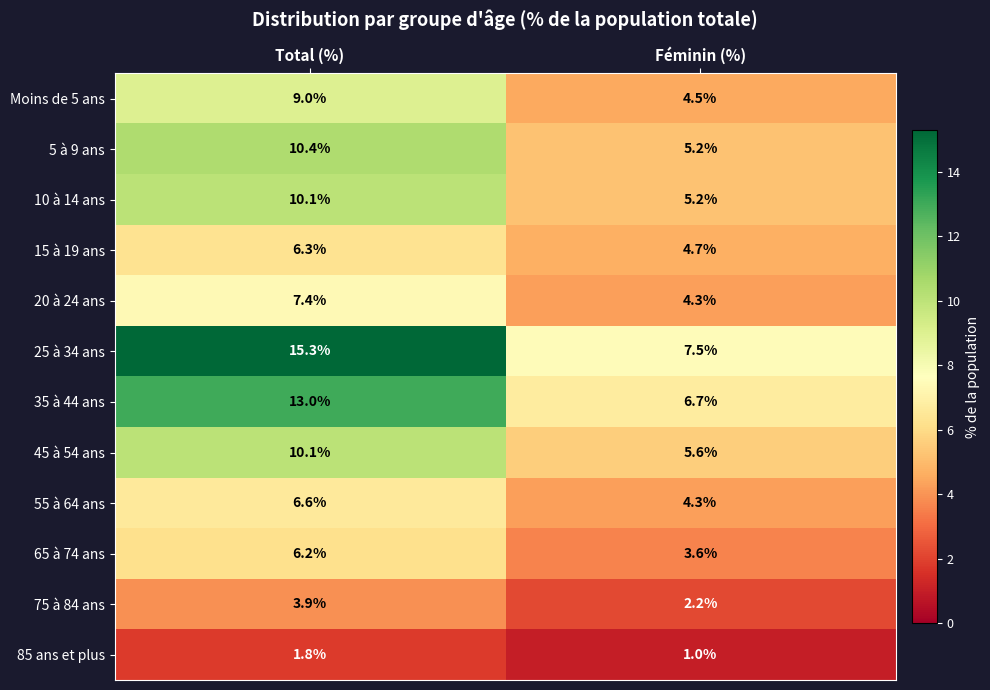

What is the difference between the maximum and minimum values in the 20 à 24 ans series?

3.1